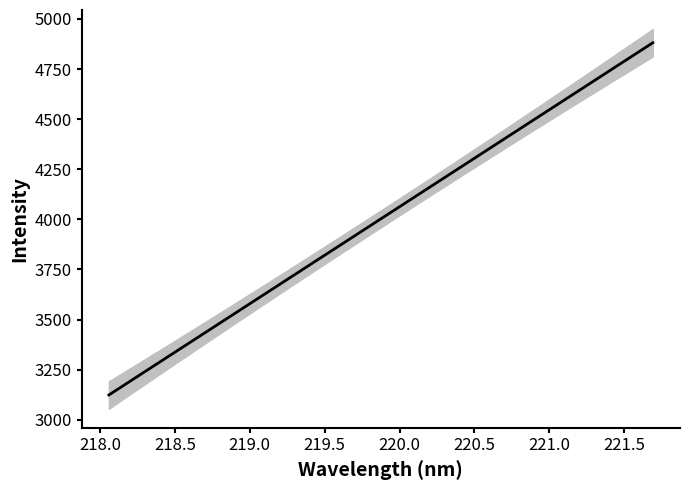

Is it true that the value at 12 is 2313.9?

False